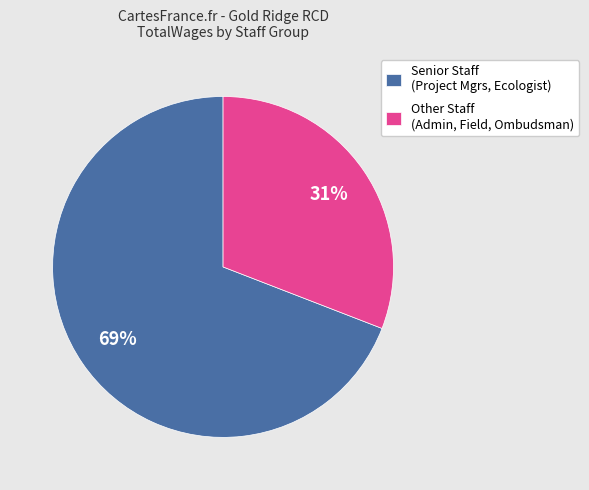

To the nearest percent, what percentage of the pie is Other Staff (Admin, Field, Ombudsman)?

31%